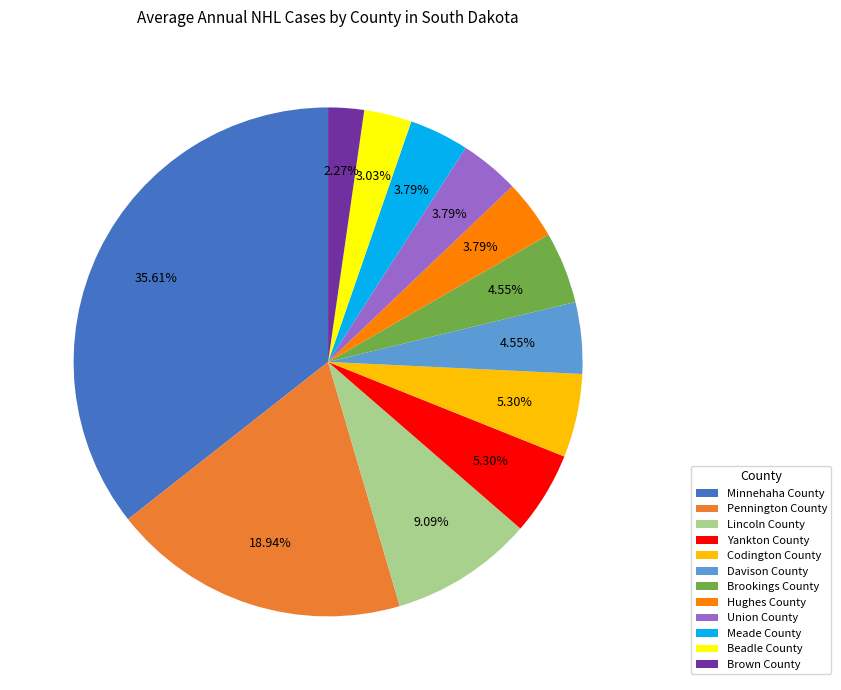

The Yankton County slice represents 5% of the pie. True or false?

True